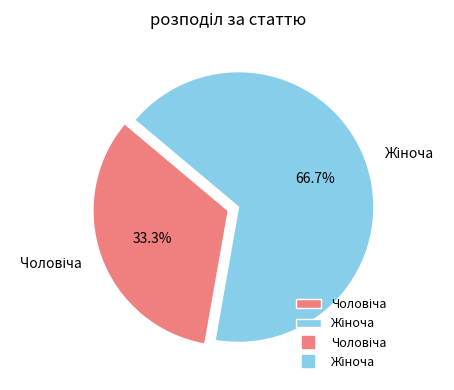

To the nearest percent, what percentage of the pie is Чоловіча?

33%